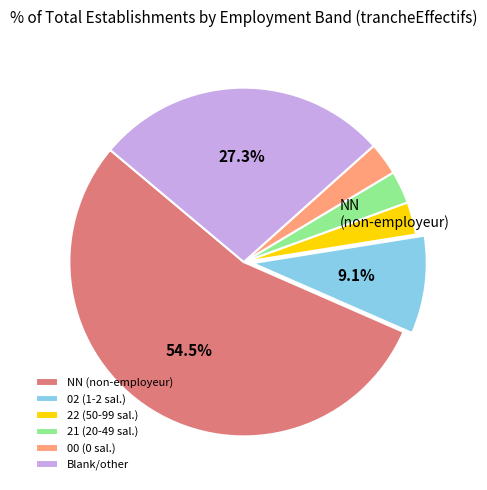

What is the largest slice in the pie chart?

NN